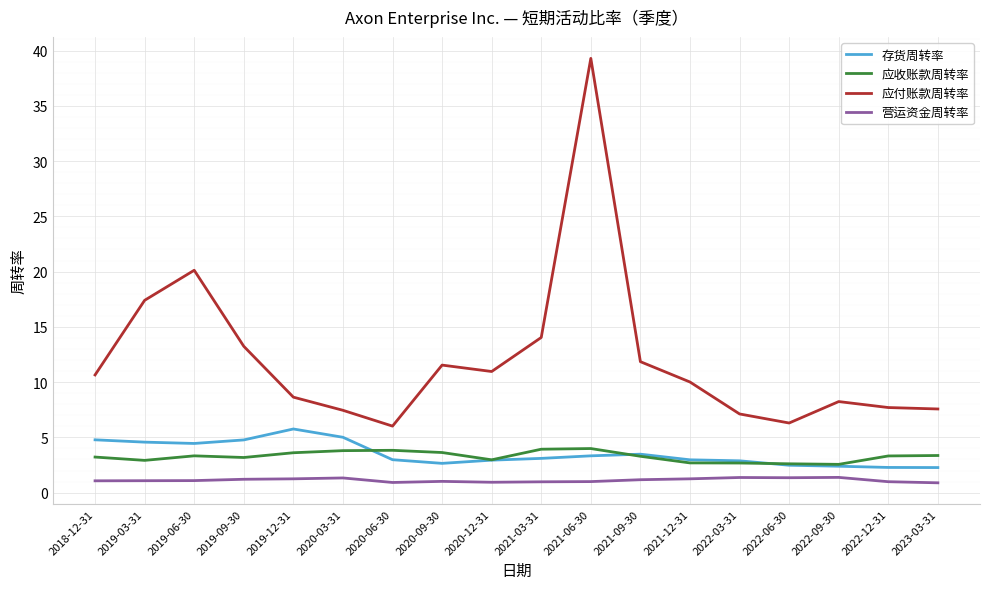

What is the total value across all series at 2021-12-31?

16.9